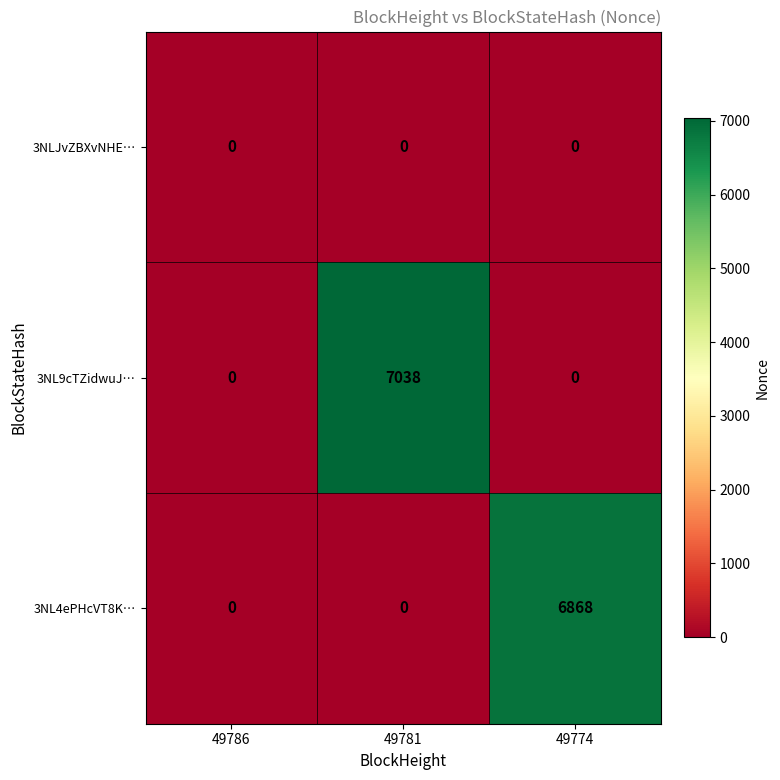

Which series changed the most between 49786 and 49781?

3NL9cTZidwuJ…